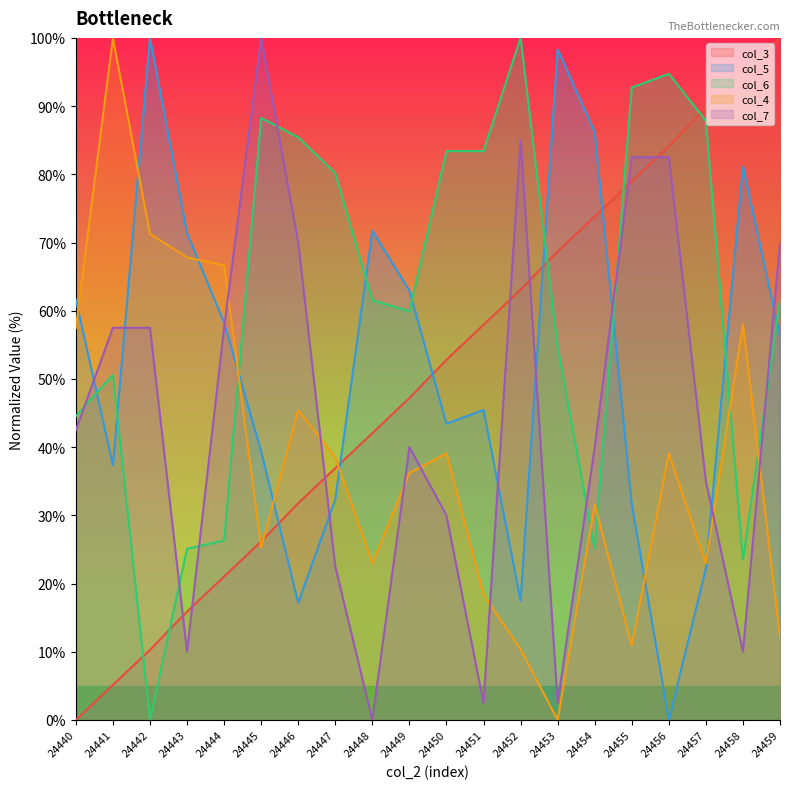

What value does the col_3 series have at 24458?

94.9